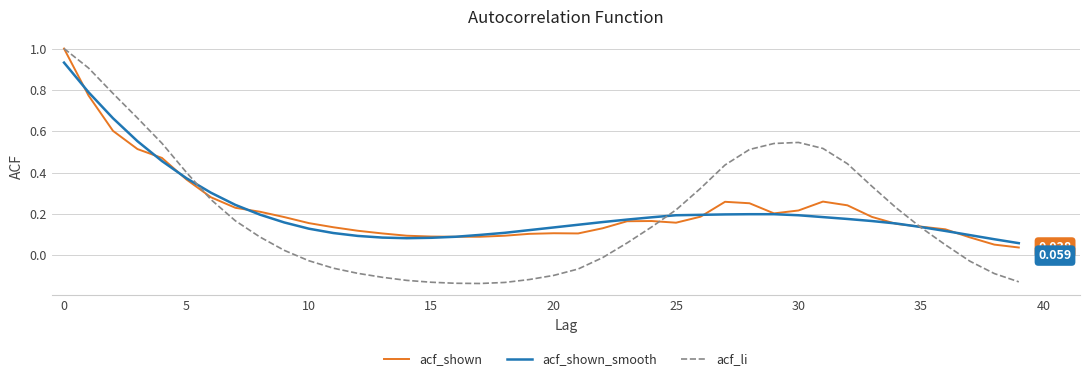

Does the chart have visible grid lines?

Yes